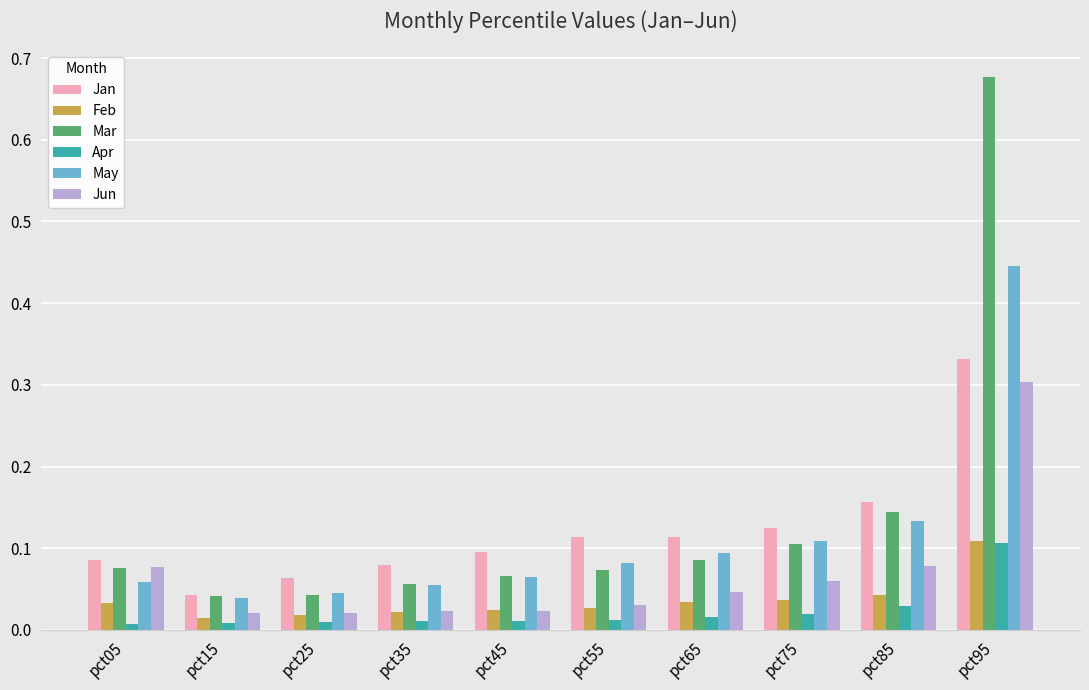

At which category is the sum across all series the highest?

pct95